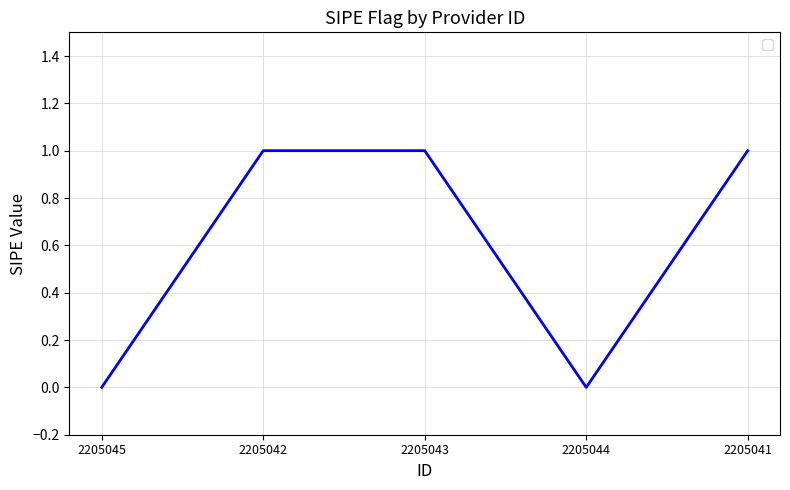

Is it true that the value at 2205044 is 0?

True